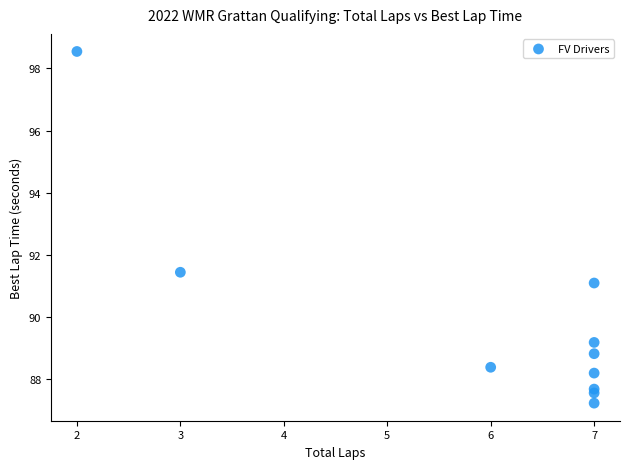

What Y value in the scatter plot is closest to 92?

91.4